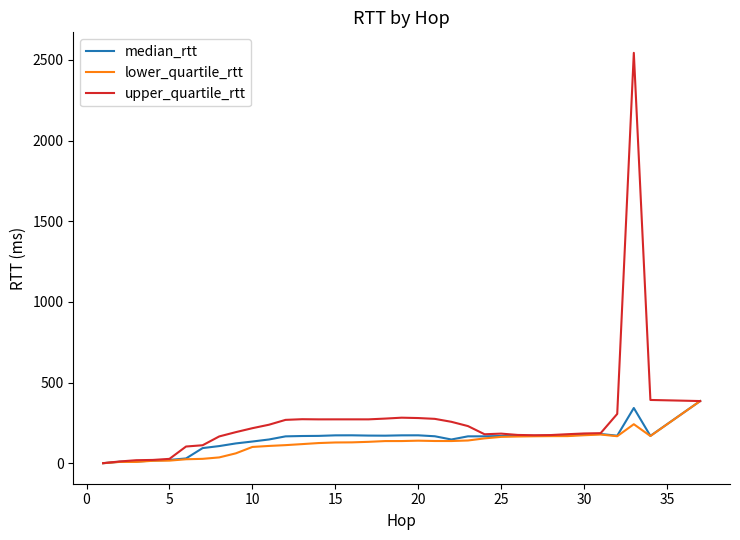

Which series has the largest total across all categories?

upper_quartile_rtt